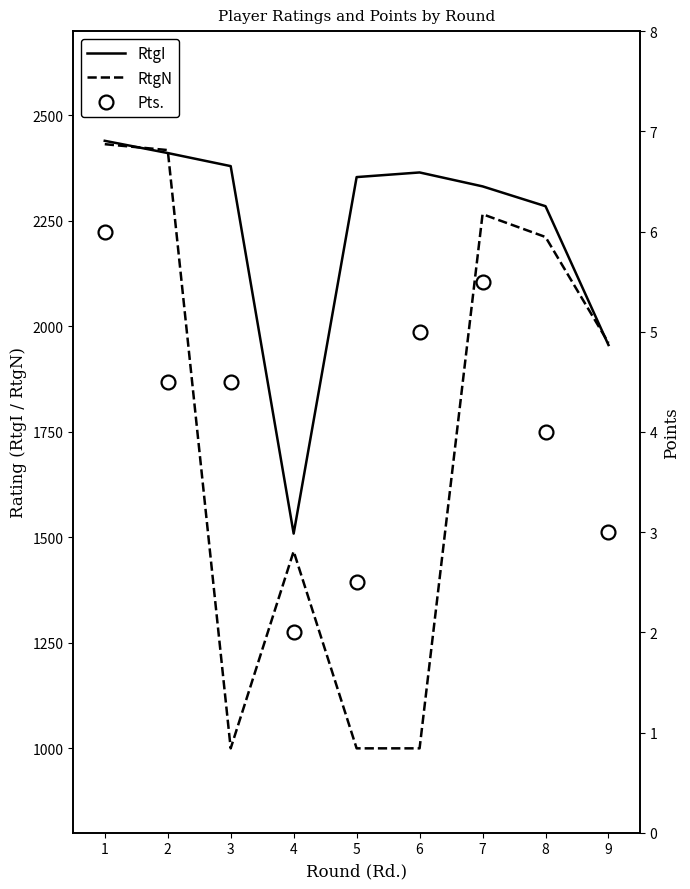

What is the total value across all series at 3?

3384.5